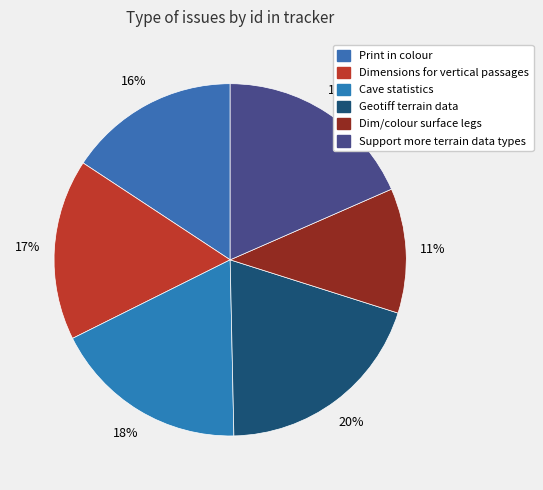

Rank the categories by value from lowest to highest.

Dim/colour surface legs, Print in colour, Dimensions for vertical passages, Cave statistics, Support more terrain data types, Geotiff terrain data